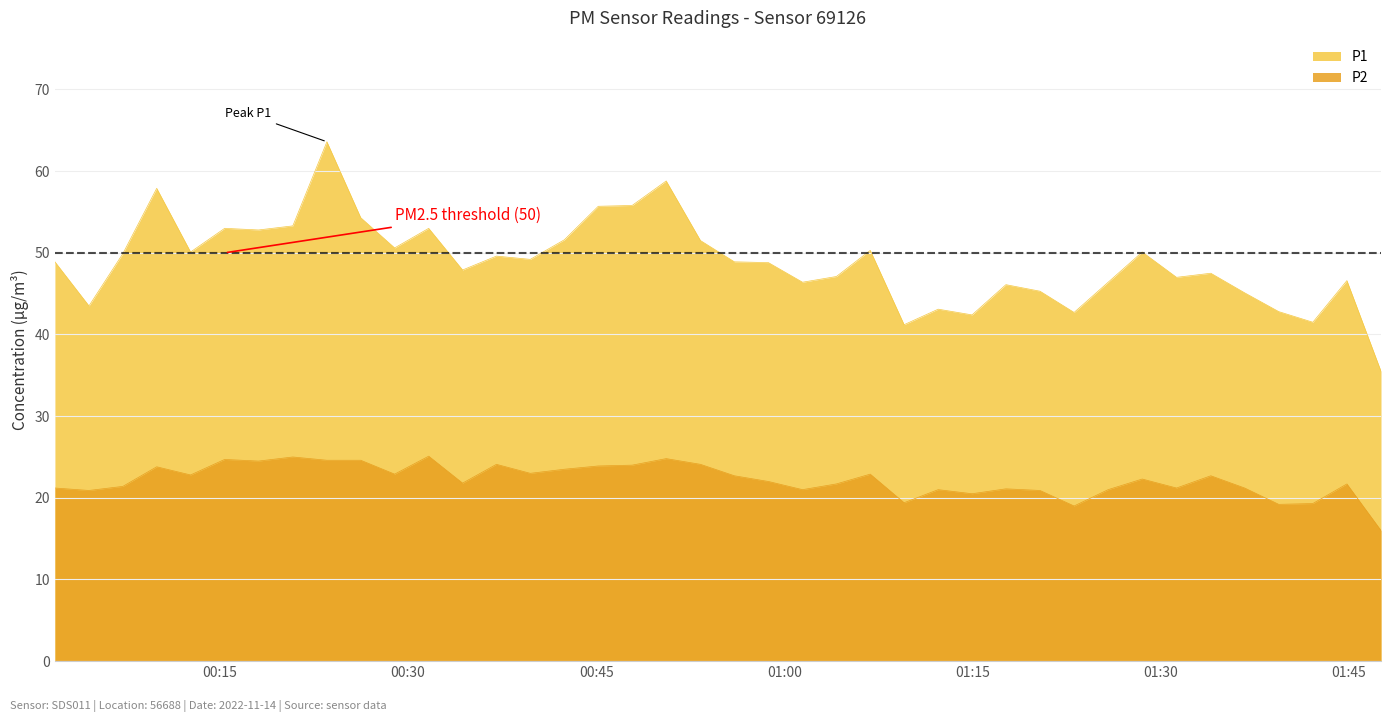

What is the value of the P2 point at the 19th from the left?

24.8